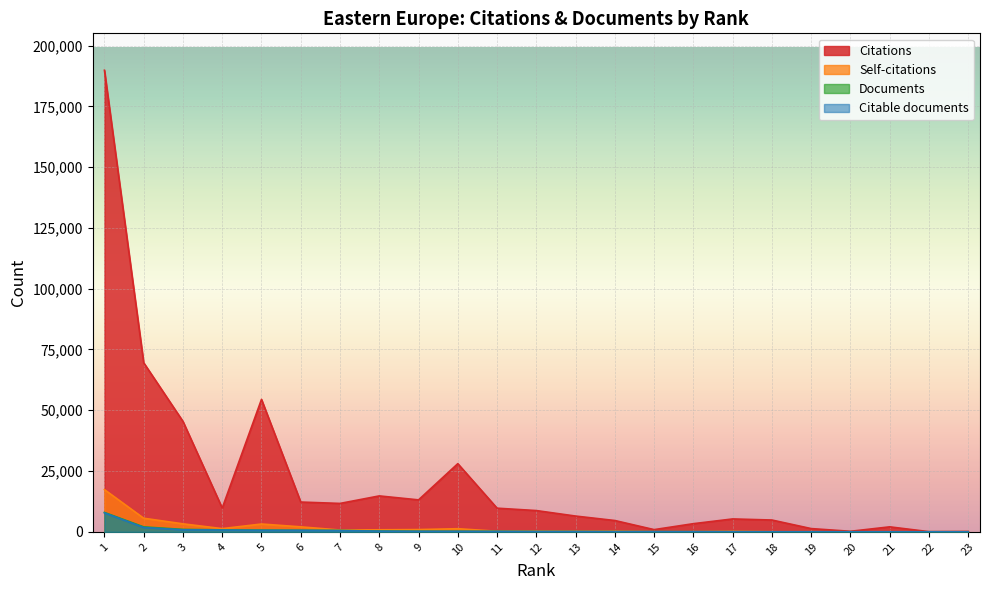

At which label is Self-citations closest to 8679?

2